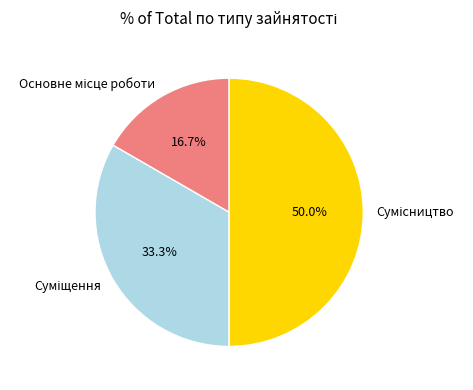

What is the change in value from Основне місце роботи to Сумісництво?

+2